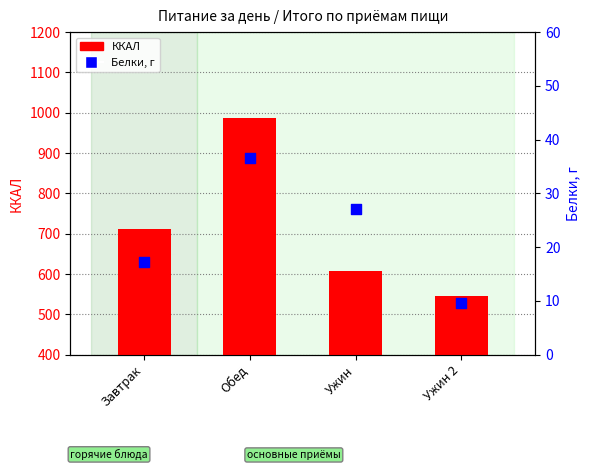

Which series contains the highest Y value?

ККАЛ